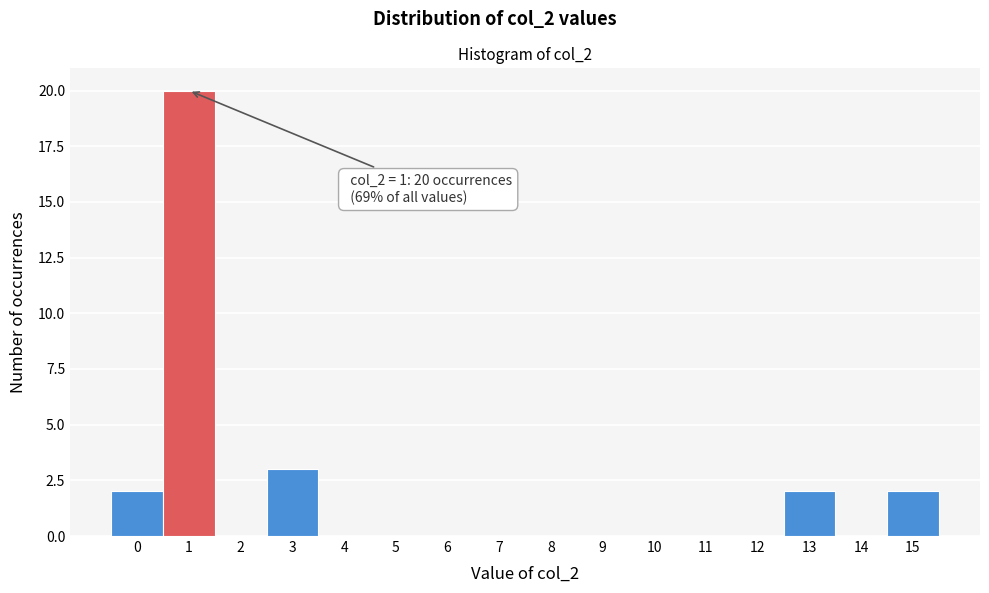

Over which range of the x-axis is the bar tallest?

0.5 to 1.5